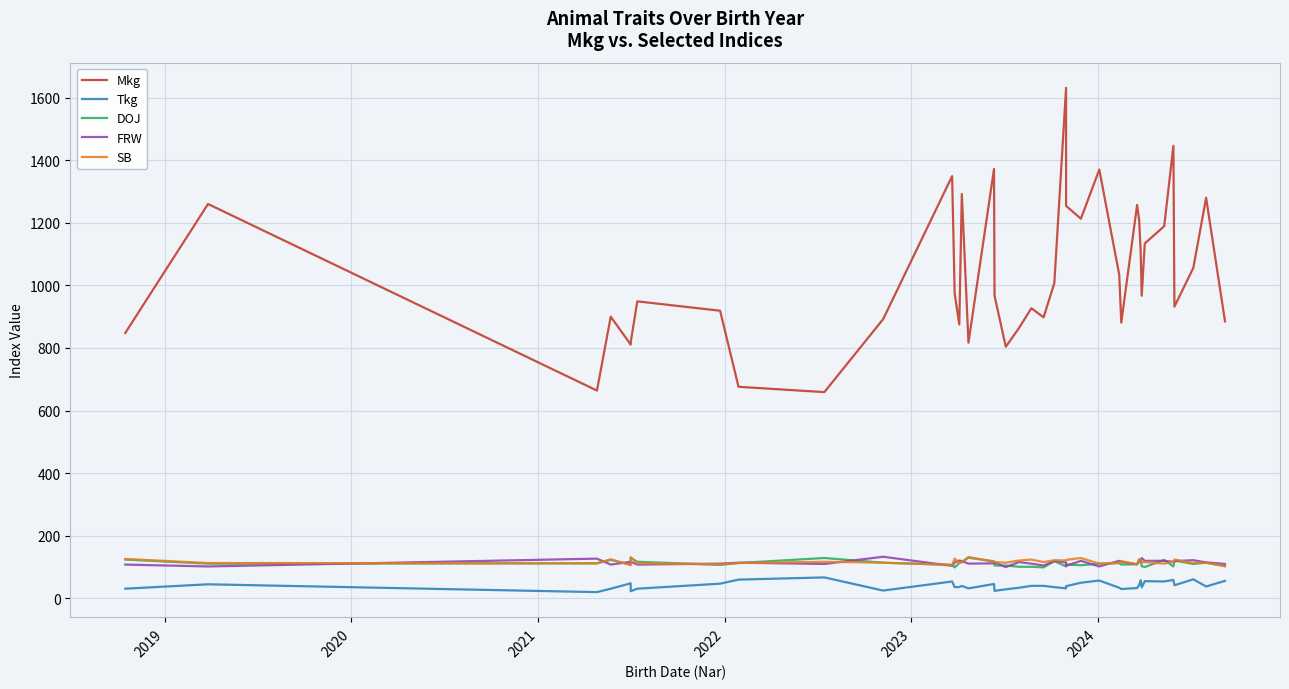

True or false: Mkg and SB intersect in this chart.

False